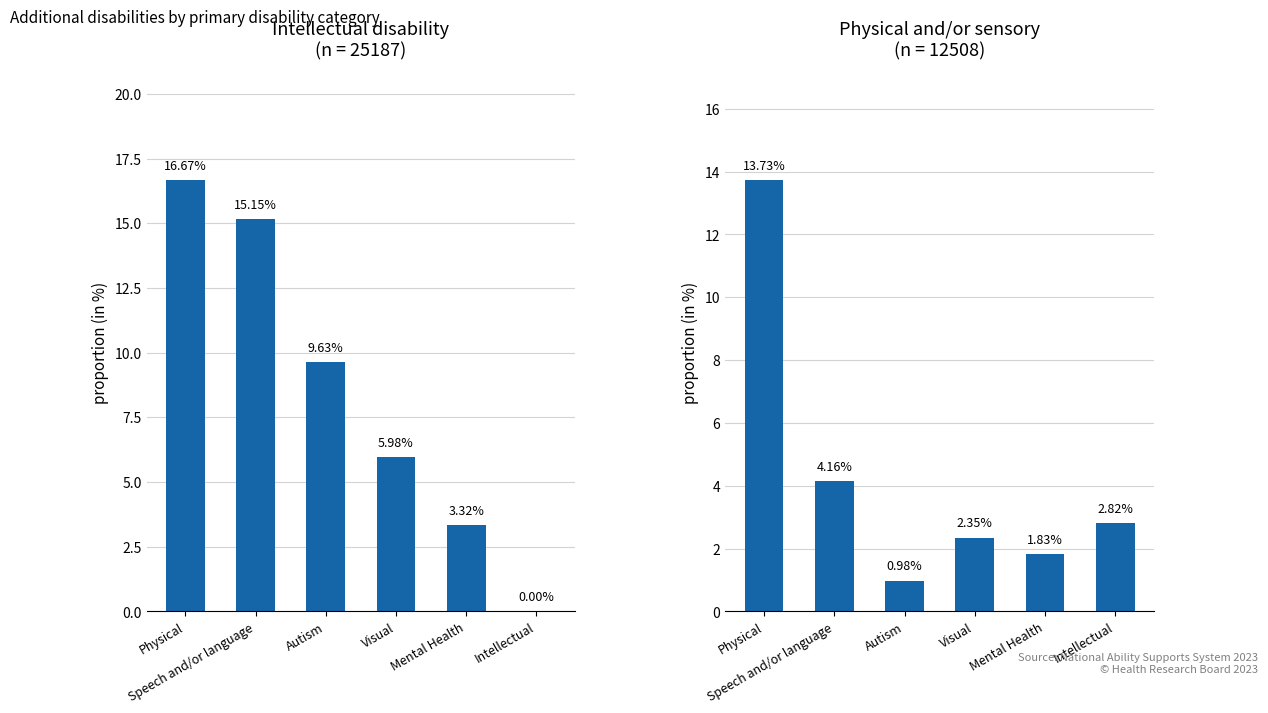

What is the label of the 2nd bar from the right?

Mental Health